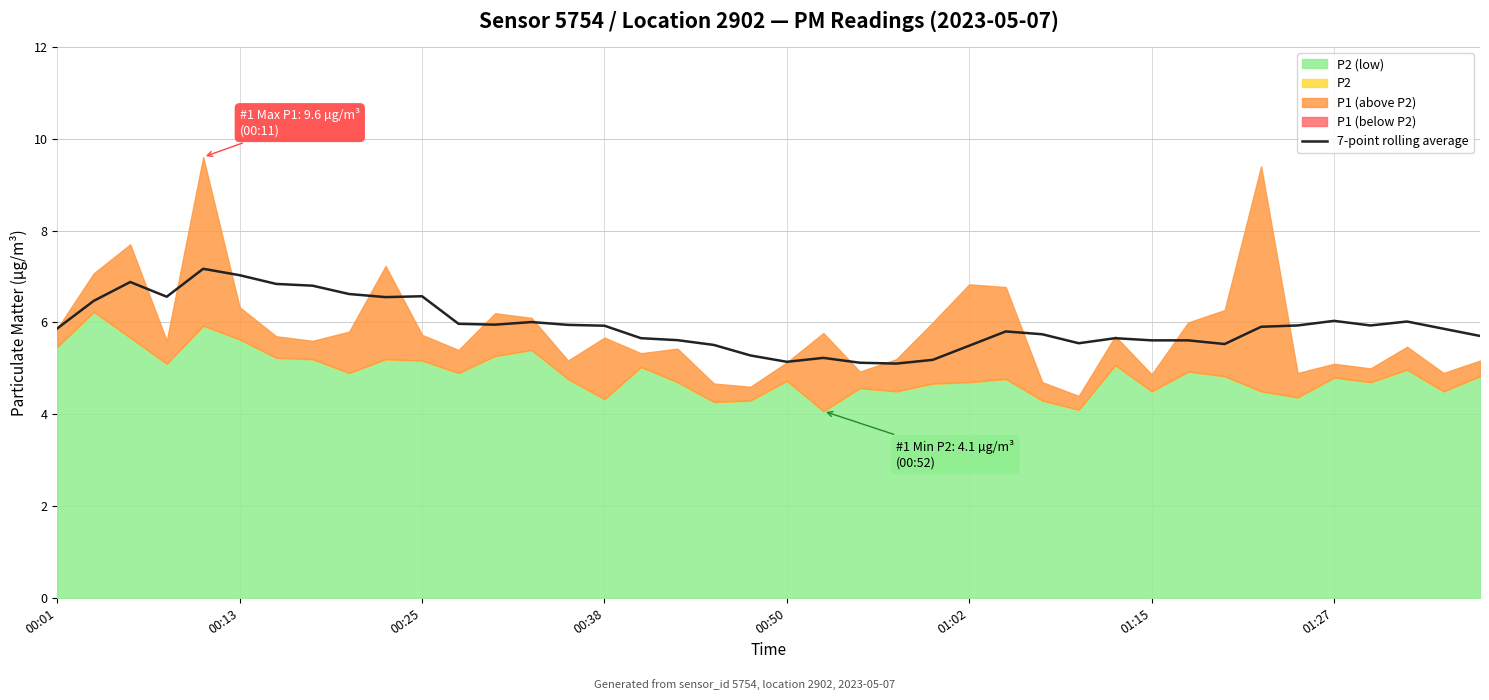

What is the maximum value for 7-point rolling average?

7.2